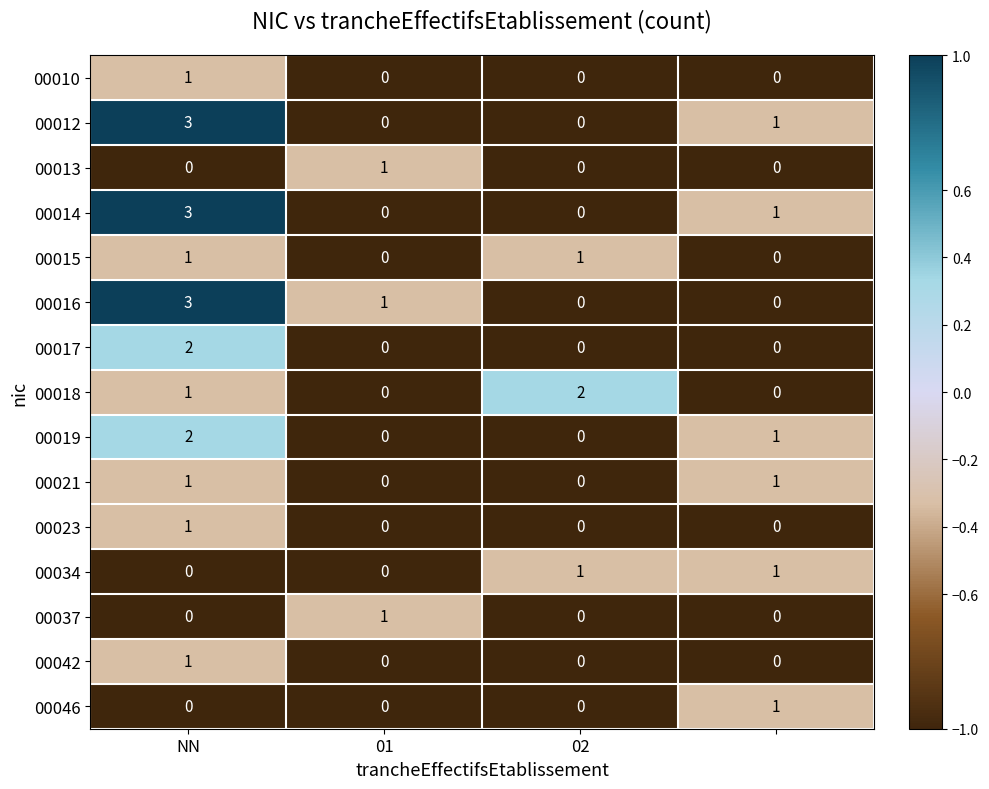

How many 00014 values are between 0 and 3?

4